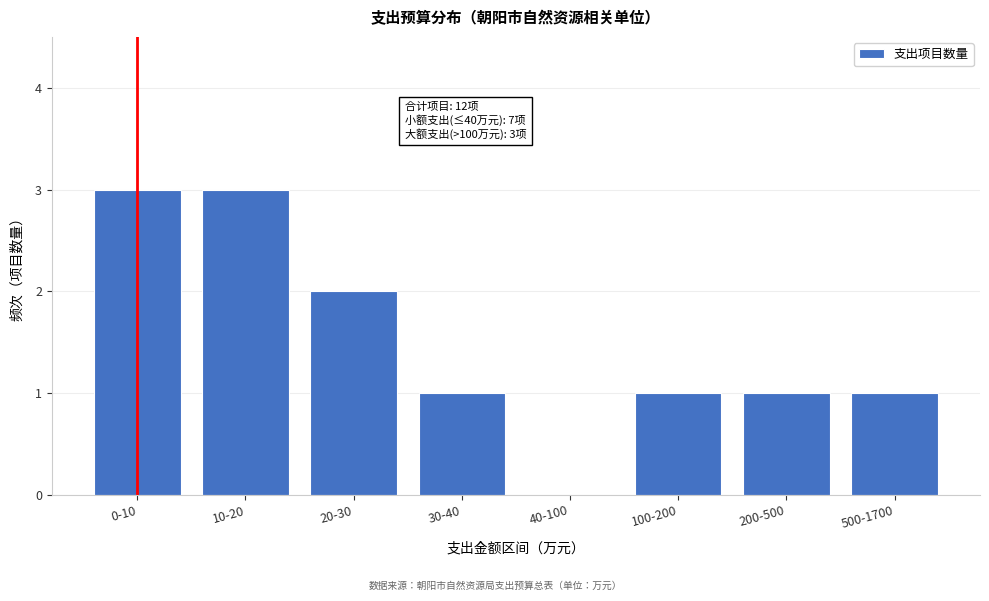

Reading left to right, transcribe all the data shown in this chart.

0-10=3	10-20=3	20-30=2	30-40=1	40-100=0	100-200=1	200-500=1	500-1700=1